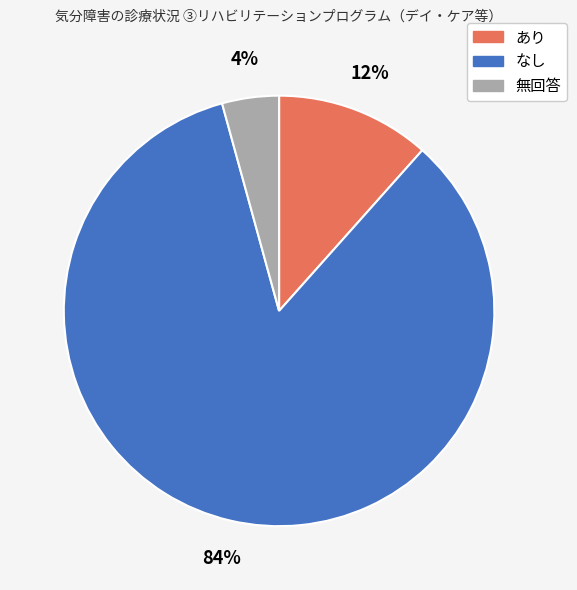

Is なし the majority of the pie?

Yes